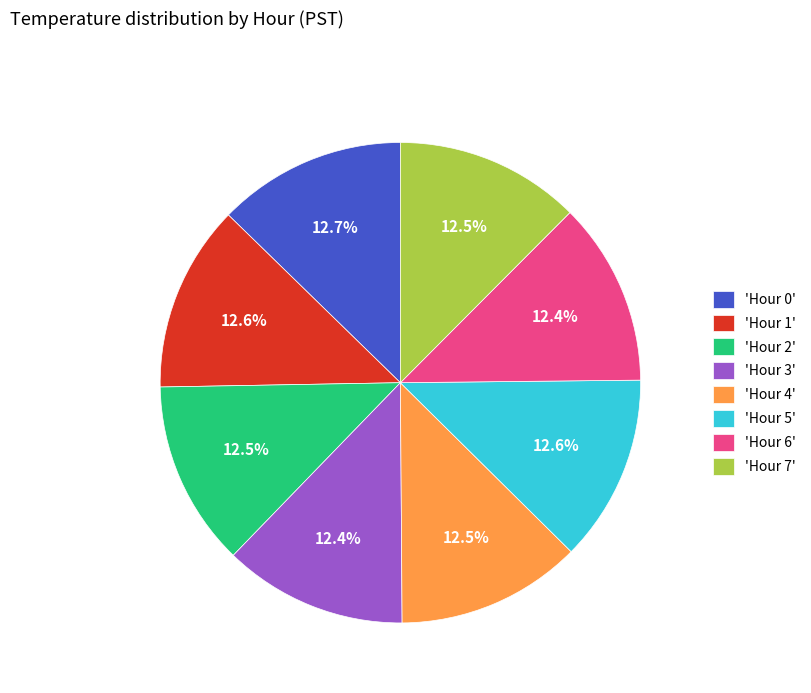

To the nearest percent, what is the average slice percentage?

12%